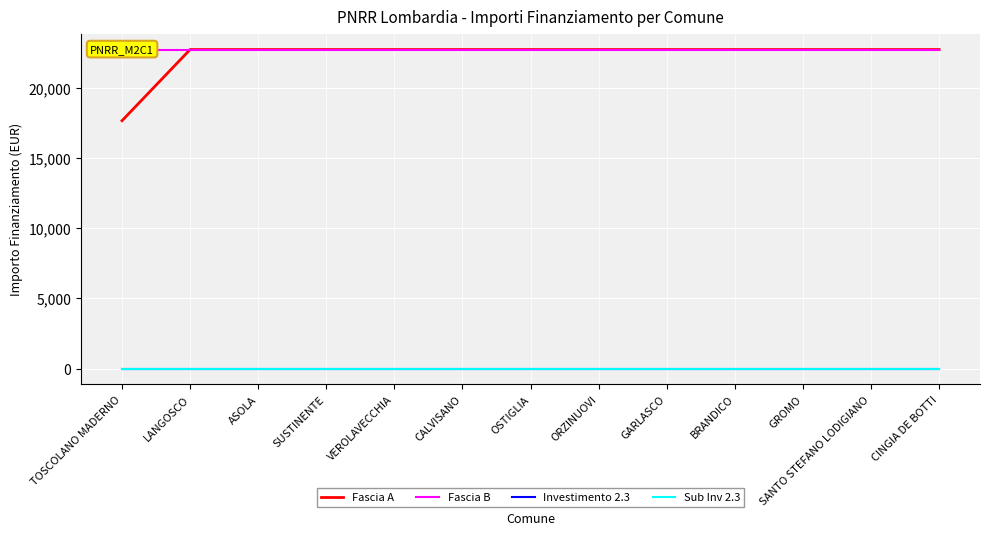

Count the number of categories in the chart.

13